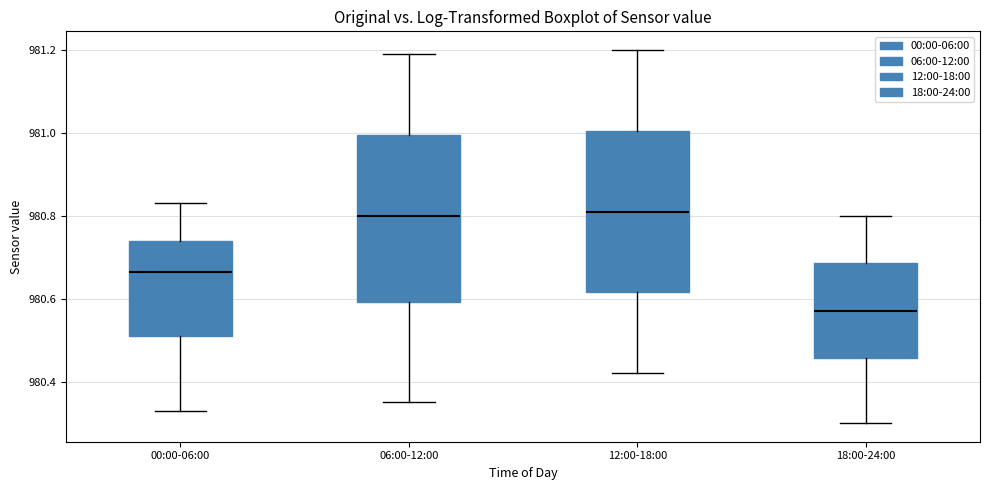

Where is the lower edge of the box for 18:00-24:00 on the y-axis? The values are not printed on the chart, so give them approximately, as read against the axis.

980.46